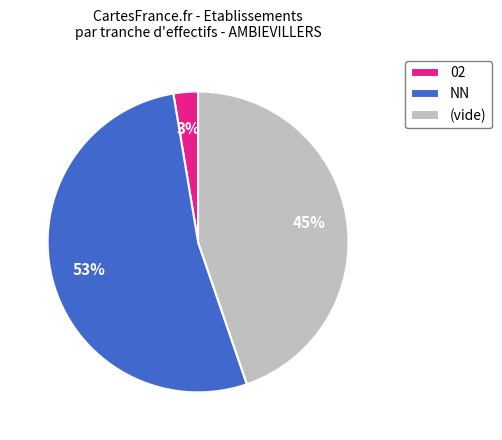

Which category has the biggest portion of the pie?

NN